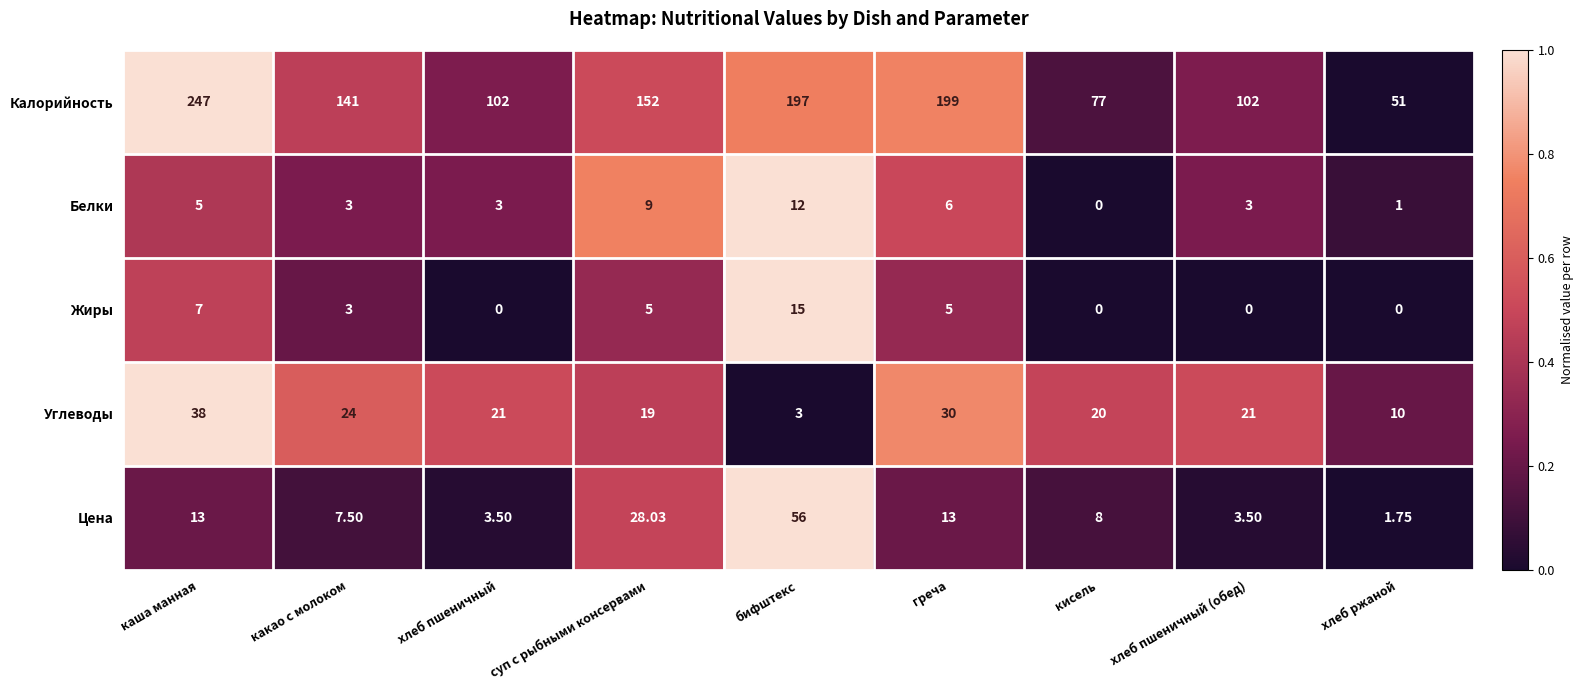

At греча, list the series in order from largest to smallest.

Калорийность, Углеводы, Цена, Белки, Жиры